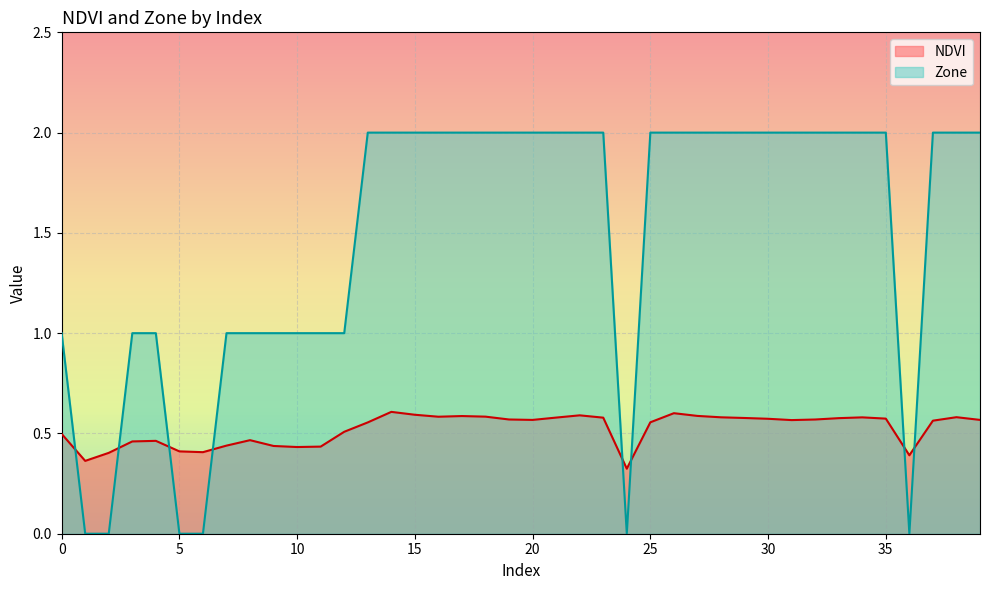

Reading right to left, what are all the values shown in this chart?

NDVI: 39=0.6	38=0.6	37=0.6	36=0.4	35=0.6	34=0.6	33=0.6	32=0.6	31=0.6	30=0.6	29=0.6	28=0.6	27=0.6	26=0.6	25=0.6	24=0.3	23=0.6	22=0.6	21=0.6	20=0.6	19=0.6	18=0.6	17=0.6	16=0.6	15=0.6	14=0.6	13=0.6	12=0.5	11=0.4	10=0.4	9=0.4	8=0.5	7=0.4	6=0.4	5=0.4	4=0.5	3=0.5	2=0.4	1=0.4	0=0.5
Zone: 39=2.0	38=2.0	37=2.0	36=0.0	35=2.0	34=2.0	33=2.0	32=2.0	31=2.0	30=2.0	29=2.0	28=2.0	27=2.0	26=2.0	25=2.0	24=0.0	23=2.0	22=2.0	21=2.0	20=2.0	19=2.0	18=2.0	17=2.0	16=2.0	15=2.0	14=2.0	13=2.0	12=1.0	11=1.0	10=1.0	9=1.0	8=1.0	7=1.0	6=0.0	5=0.0	4=1.0	3=1.0	2=0.0	1=0.0	0=1.0